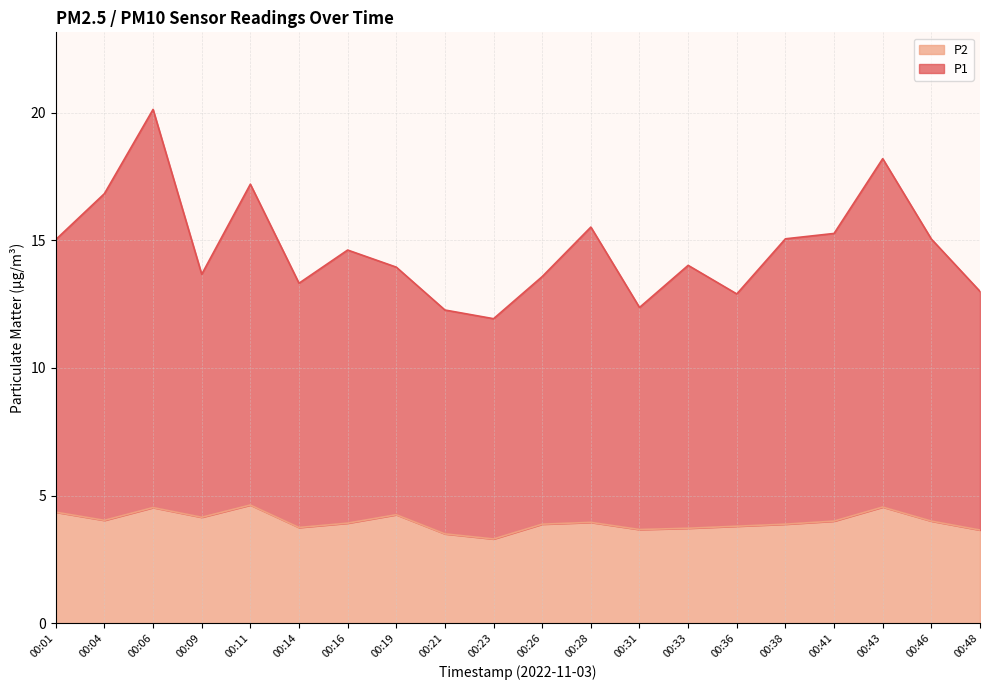

Which series changed the most between 00:06 and 00:28?

P1